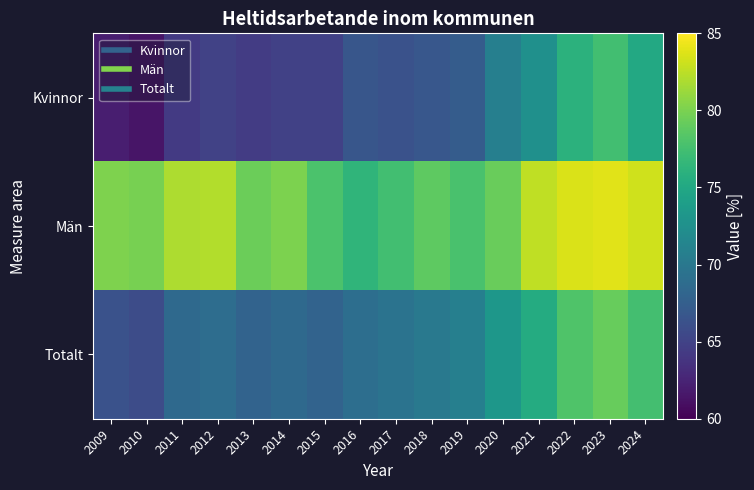

Reading right to left, what are all the values shown in this chart?

Kvinnor: 2024=75.1	2023=77.4	2022=76.1	2021=72.6	2020=70.8	2019=67.3	2018=66.8	2017=66.3	2016=66.6	2015=64.8	2014=64.9	2013=64.4	2012=64.9	2011=64.3	2010=61.4	2009=62.1
Män: 2024=83.1	2023=83.8	2022=83.6	2021=82.6	2020=79.3	2019=77.8	2018=78.8	2017=77.4	2016=76.4	2015=77.9	2014=80.1	2013=79.4	2012=82.2	2011=81.9	2010=79.9	2009=80.2
Totalt: 2024=77.5	2023=79.2	2022=78.1	2021=75.4	2020=73.2	2019=70.8	2018=70.1	2017=69.5	2016=69.0	2015=68.0	2014=68.6	2013=67.9	2012=69.0	2011=68.5	2010=65.8	2009=66.3